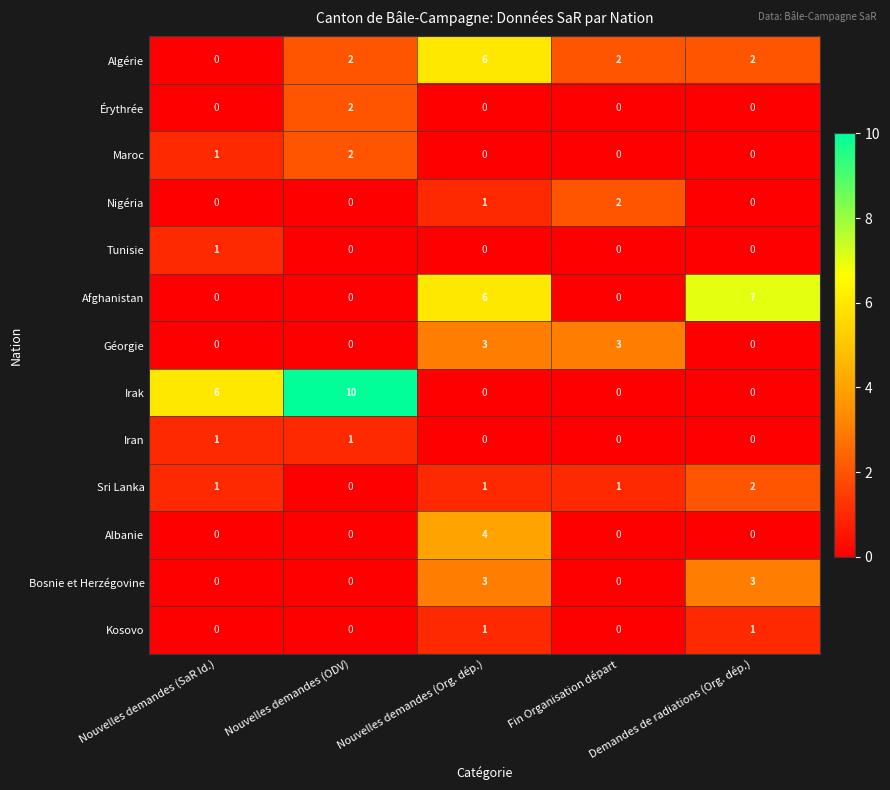

What value does the Albanie series have at Nouvelles demandes (Org. dép.)?

4